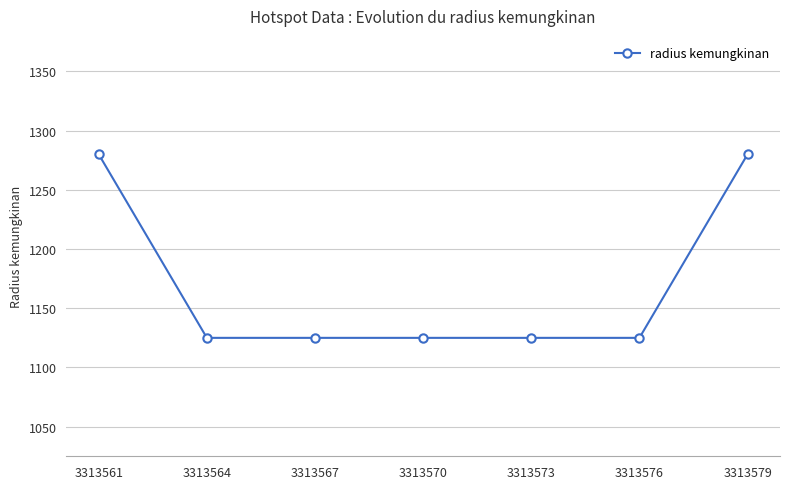

Count the values in the range 1125 to 1280.

7